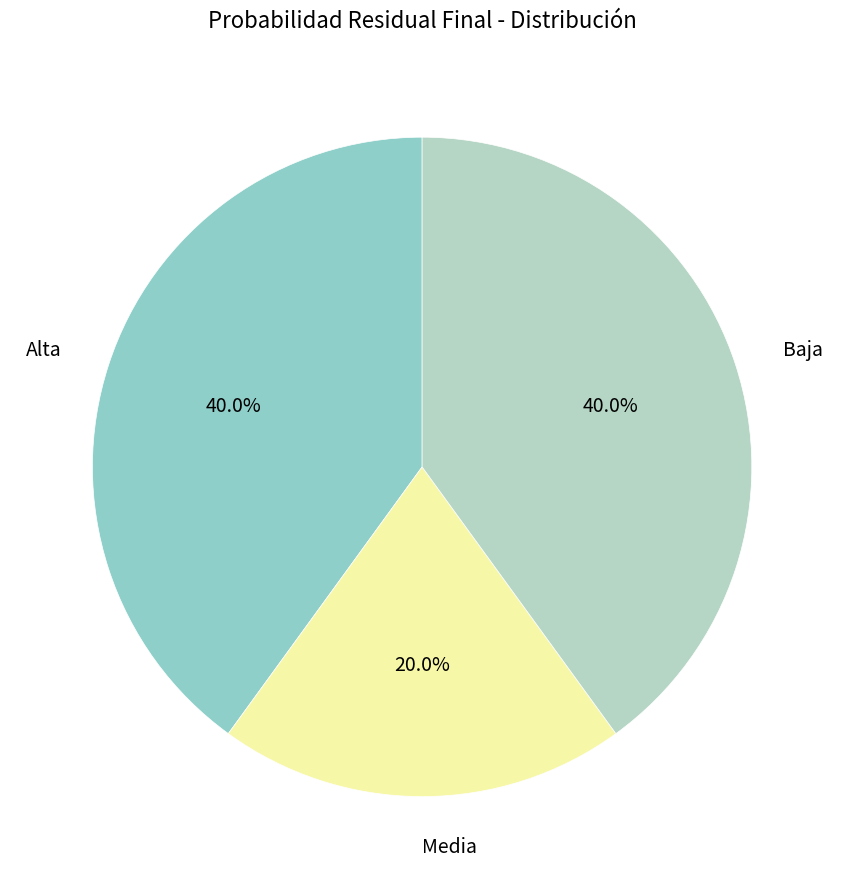

To the nearest percent, what is the average slice percentage?

33%